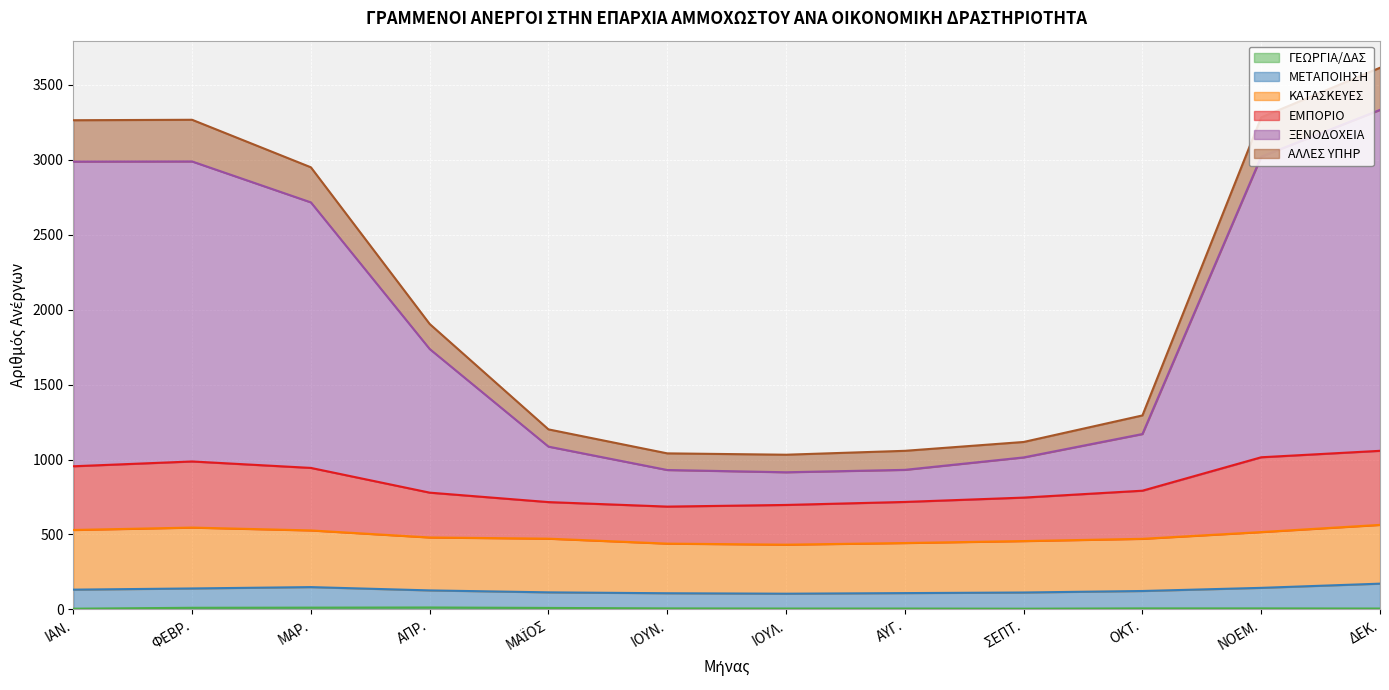

At which category does ΑΛΛΕΣ ΥΠΗΡ reach its first local peak?

ΦΕΒΡ.